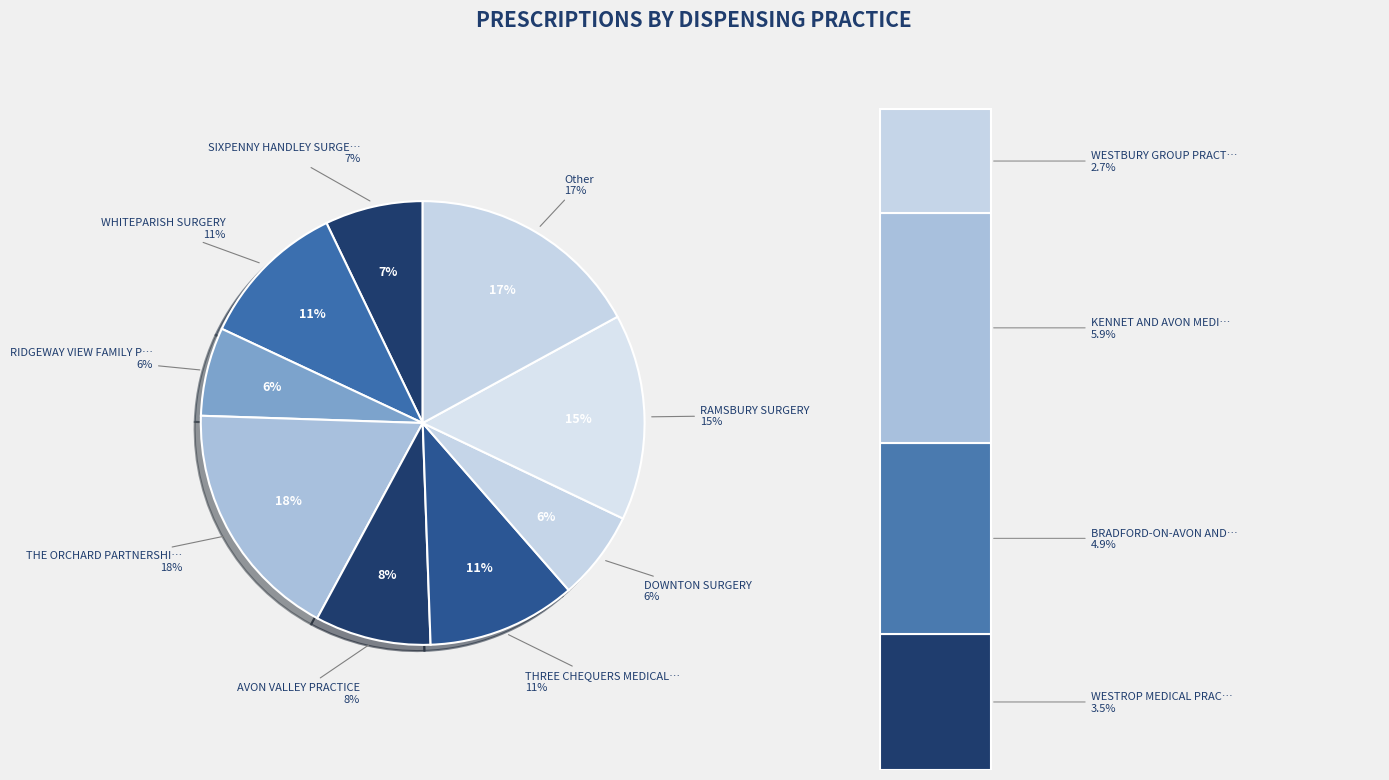

Is there any slice that represents more than half of the pie?

No